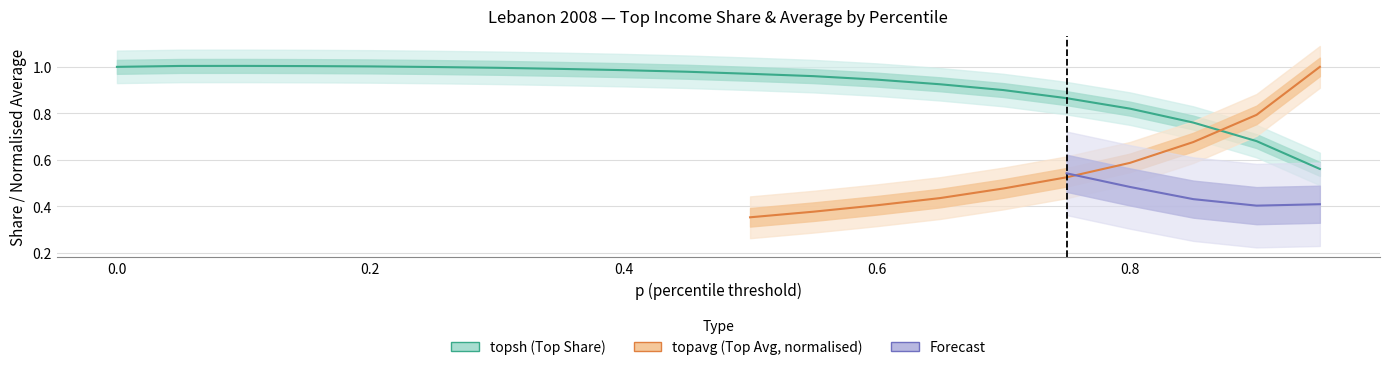

Which category has the highest value across all series?

0.1